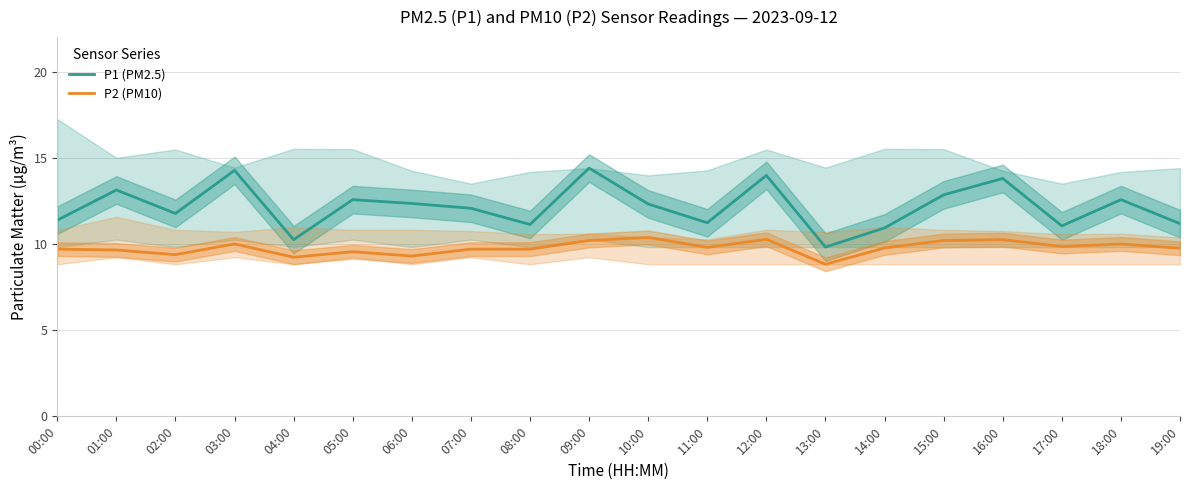

What position from the right is 14:00?

6